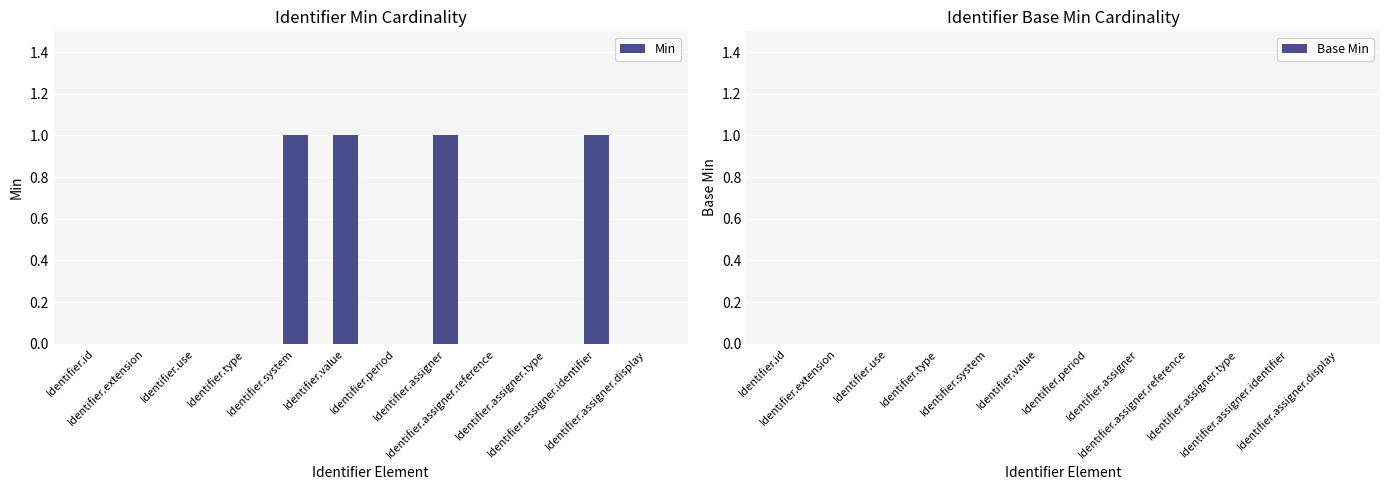

What is the sum of all values?

4